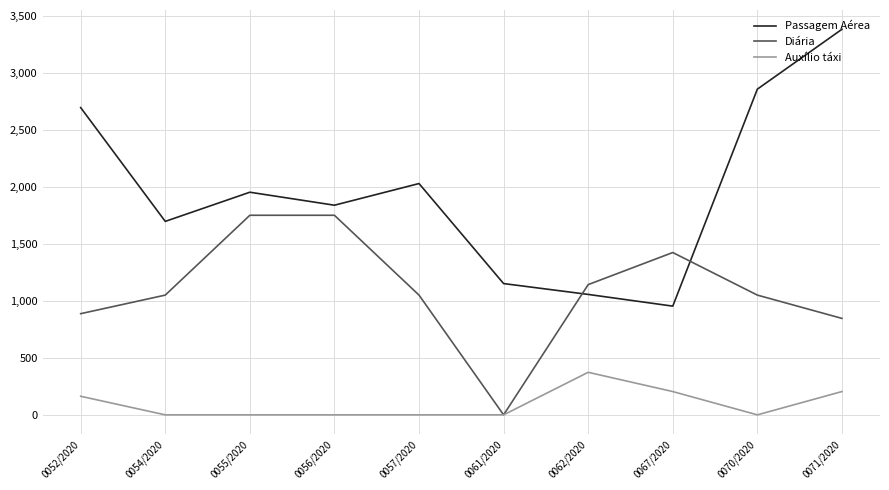

The Passagem Aérea series shows 307.9 at 0062/2020. True or false?

False